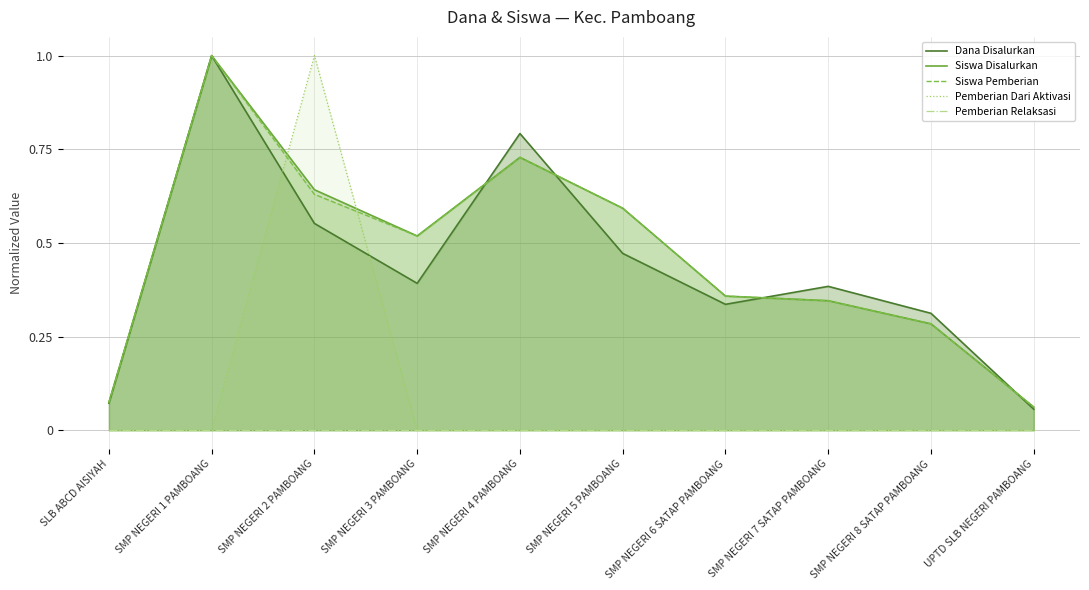

True or false: Siswa Disalurkan has a value of 0.3 at SMP NEGERI 7 SATAP PAMBOANG.

True